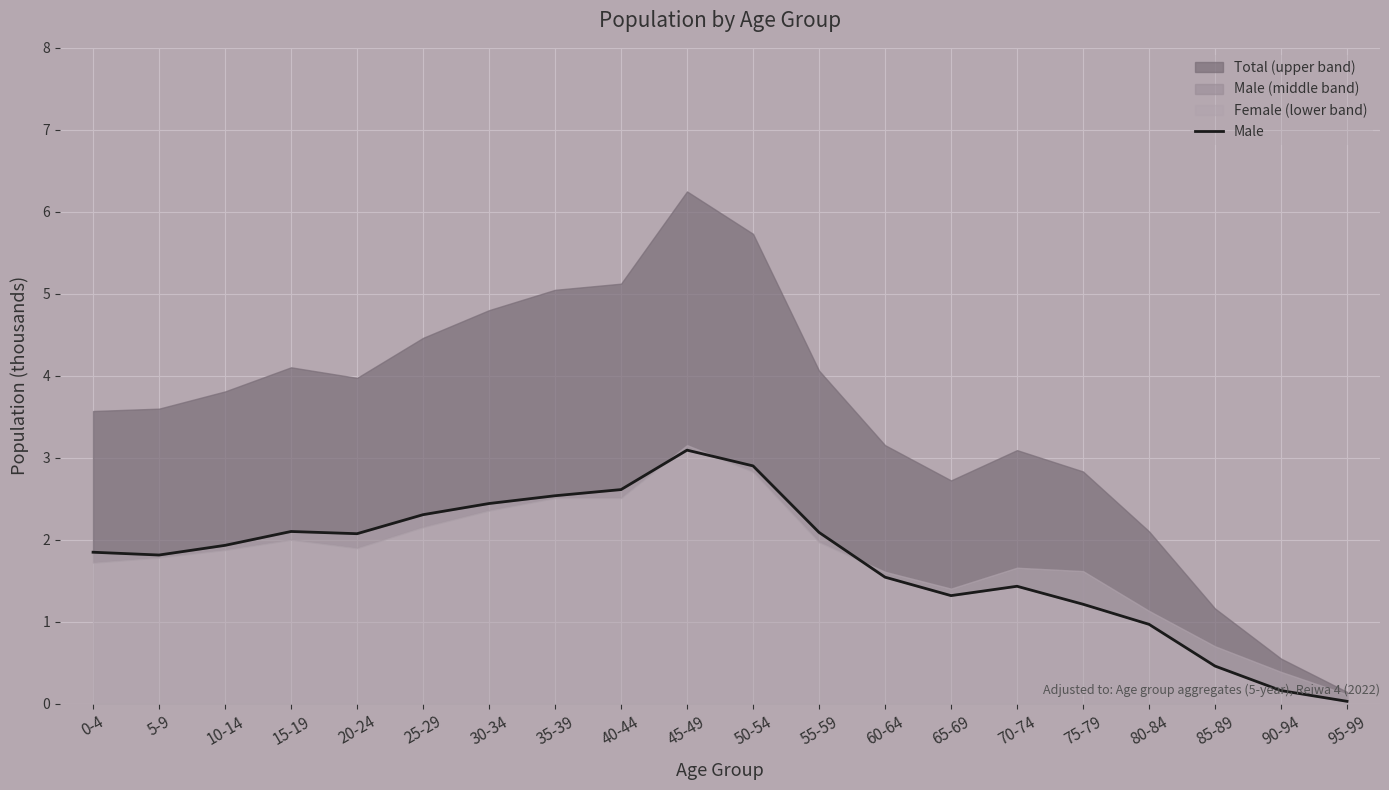

What is the difference between the values at 5-9 and 65-69?

0.5